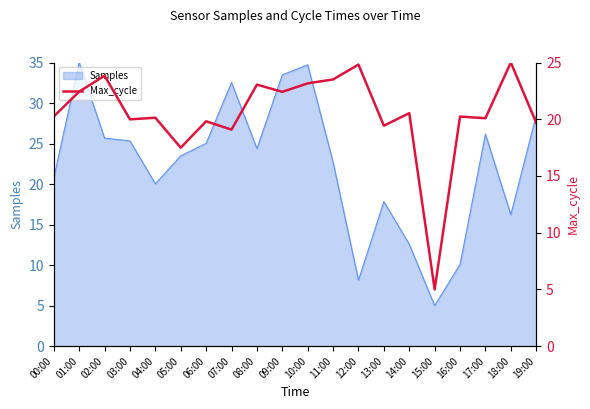

How many lines are shown in the chart?

1